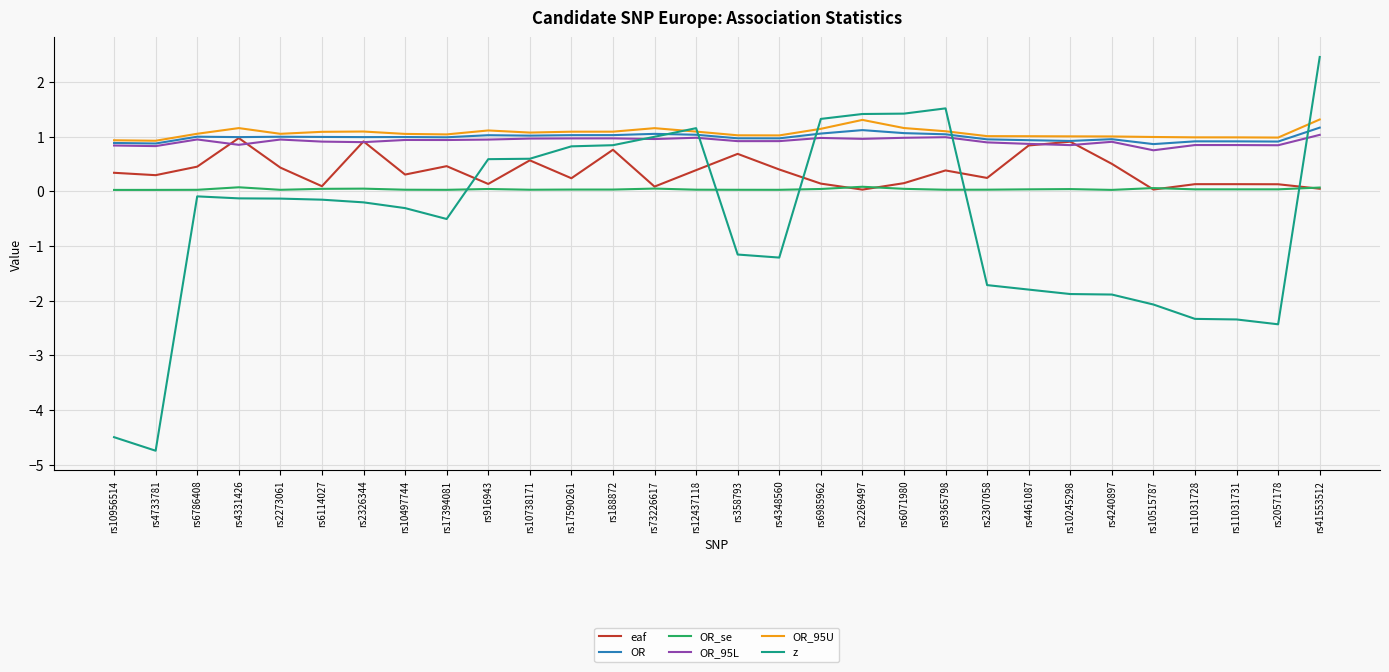

Is it true that OR equals 0.9 at rs2057178?

True